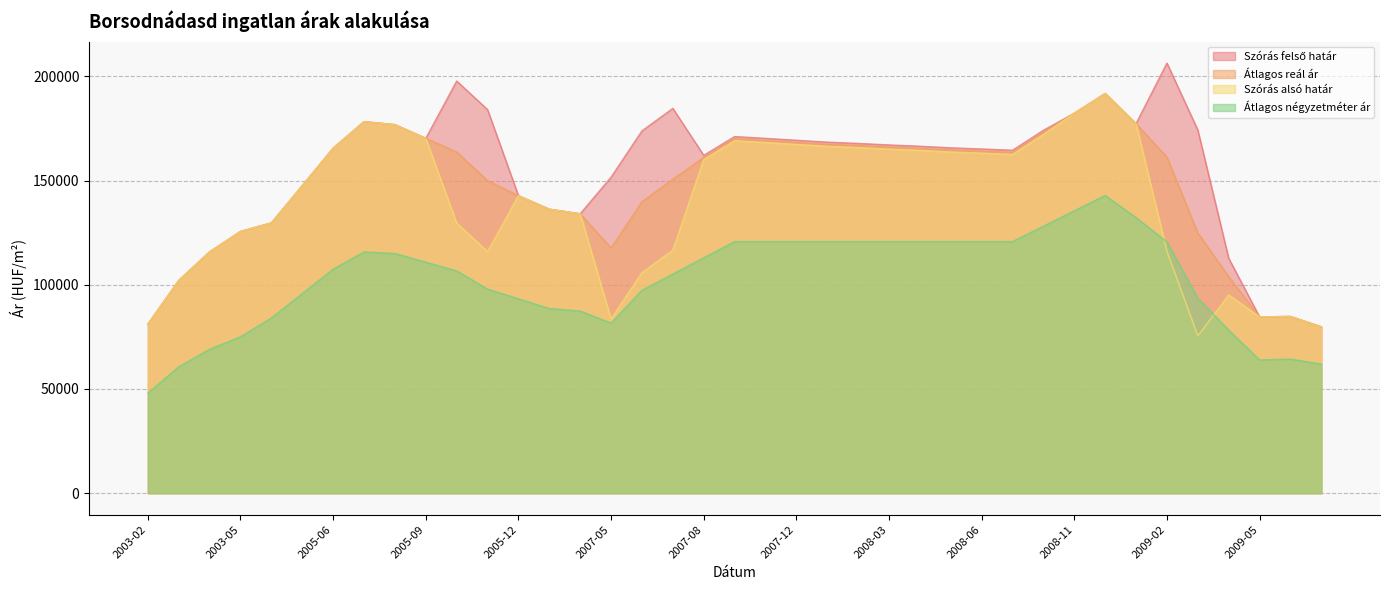

True or false: Átlagos négyzetméter ár and Átlagos reál ár intersect in this chart.

False